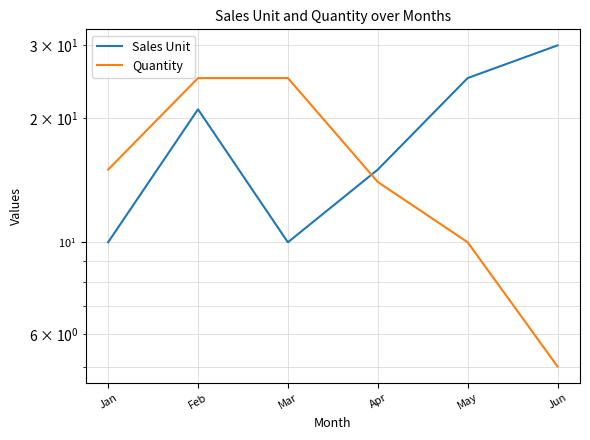

Which series has the widest spread of values?

Sales Unit